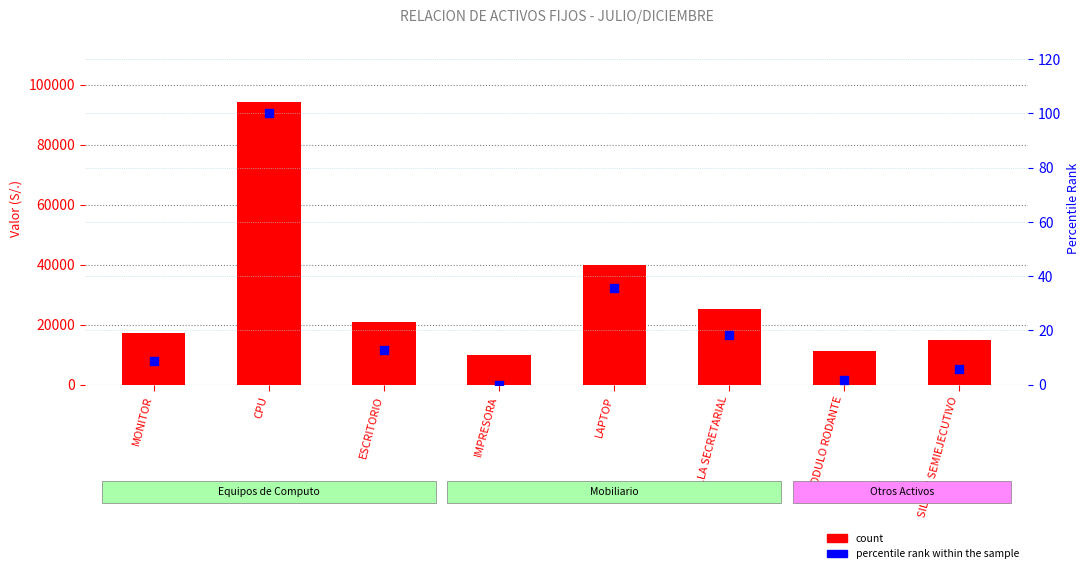

Is the value of percentile rank within the sample at CPU greater than the value of count at IMPRESORA?

No